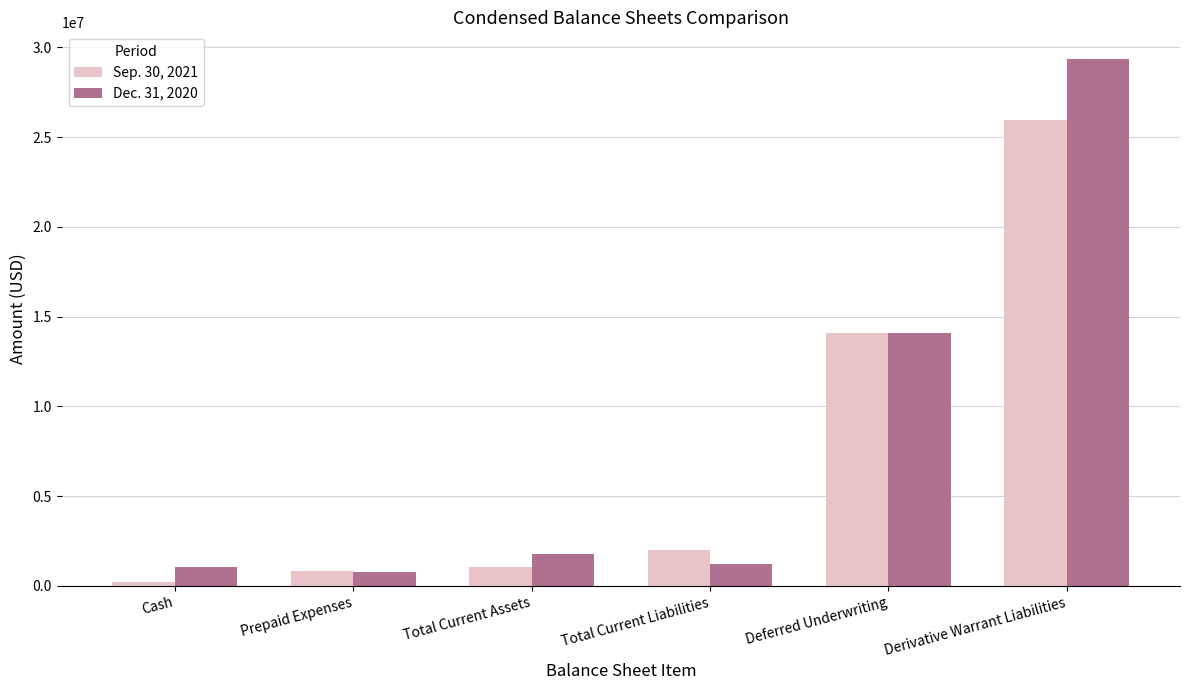

At which category does the chart reach its minimum across all series?

Cash